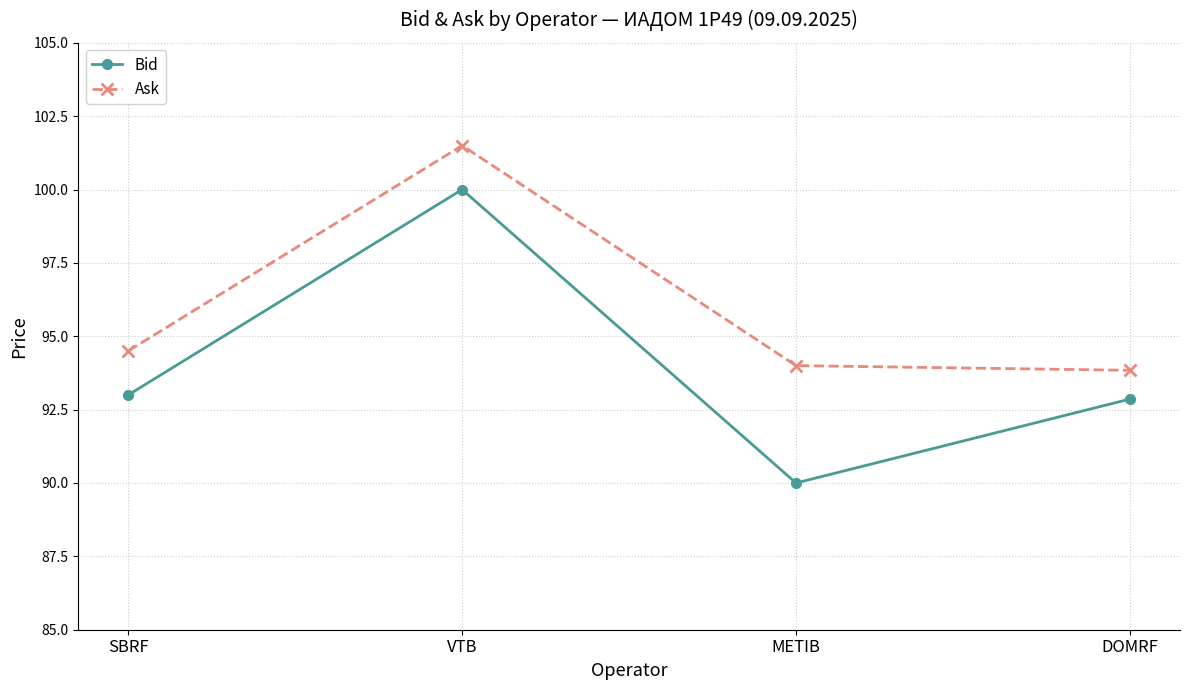

True or false: Bid and Ask intersect in this chart.

False